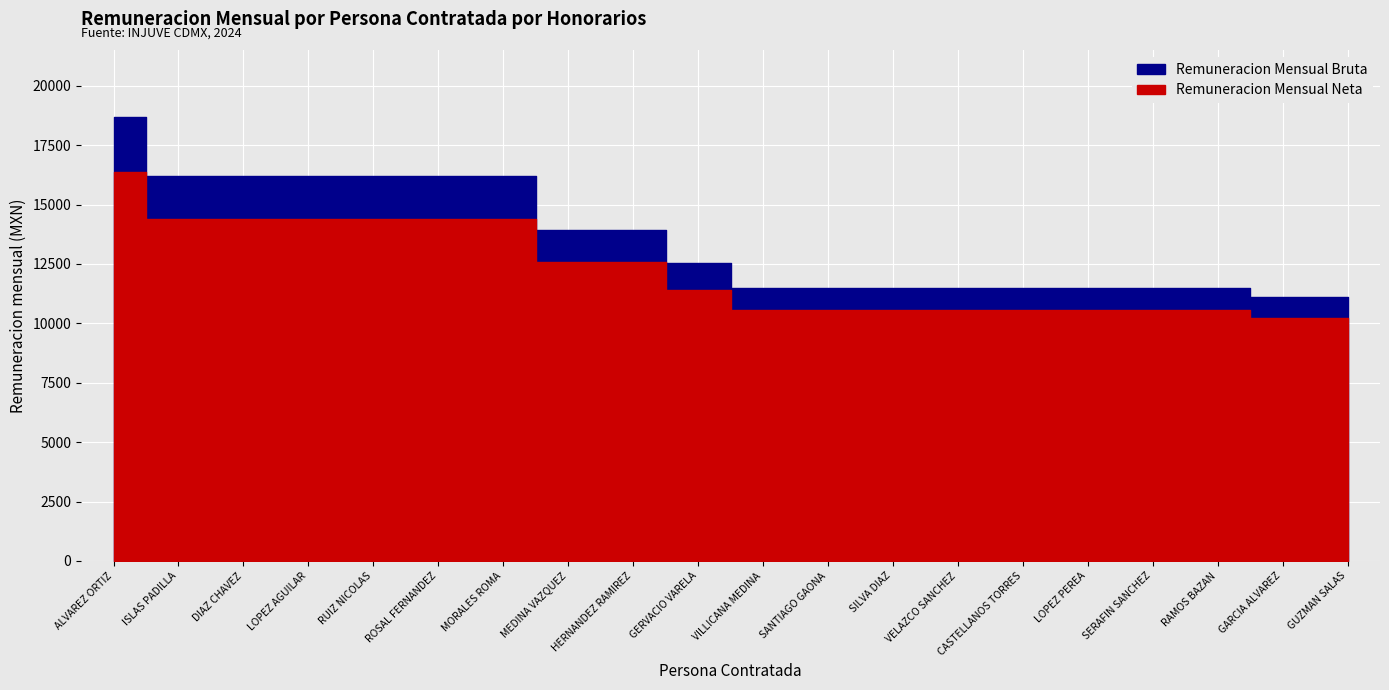

True or false: Remuneracion Mensual Neta and Remuneracion Mensual Bruta intersect in this chart.

False